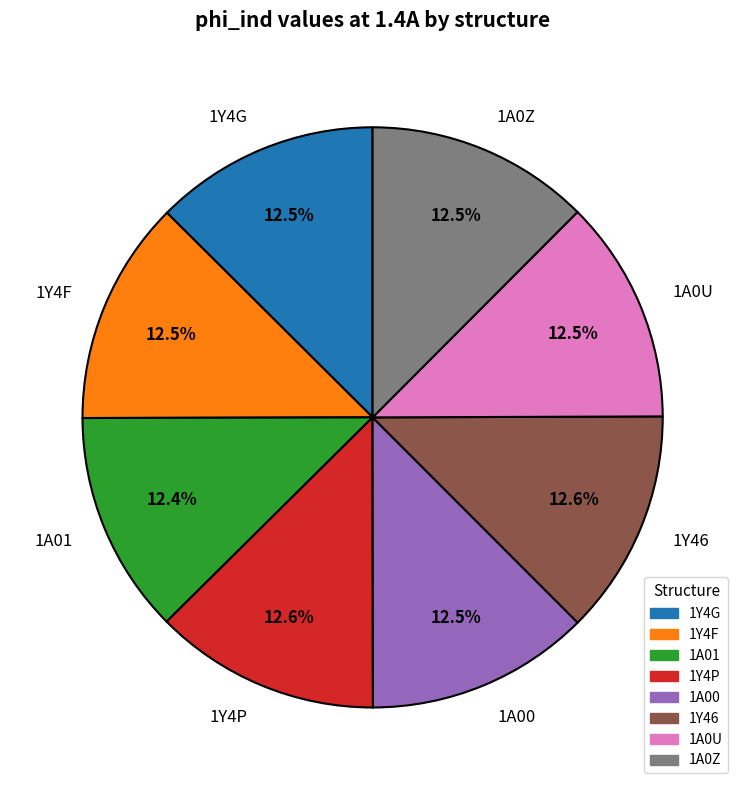

Is it true that 1Y46 is 2% of the pie?

False